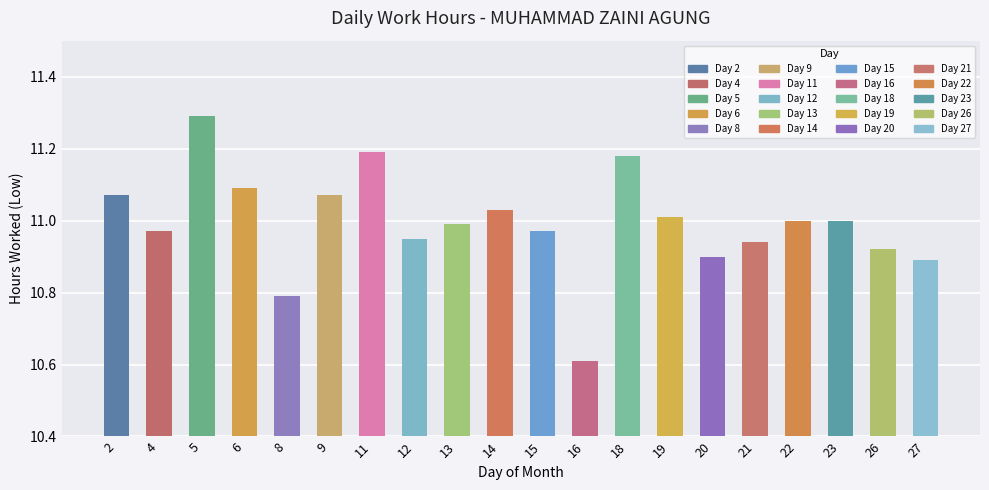

How many data points does each series have?

20